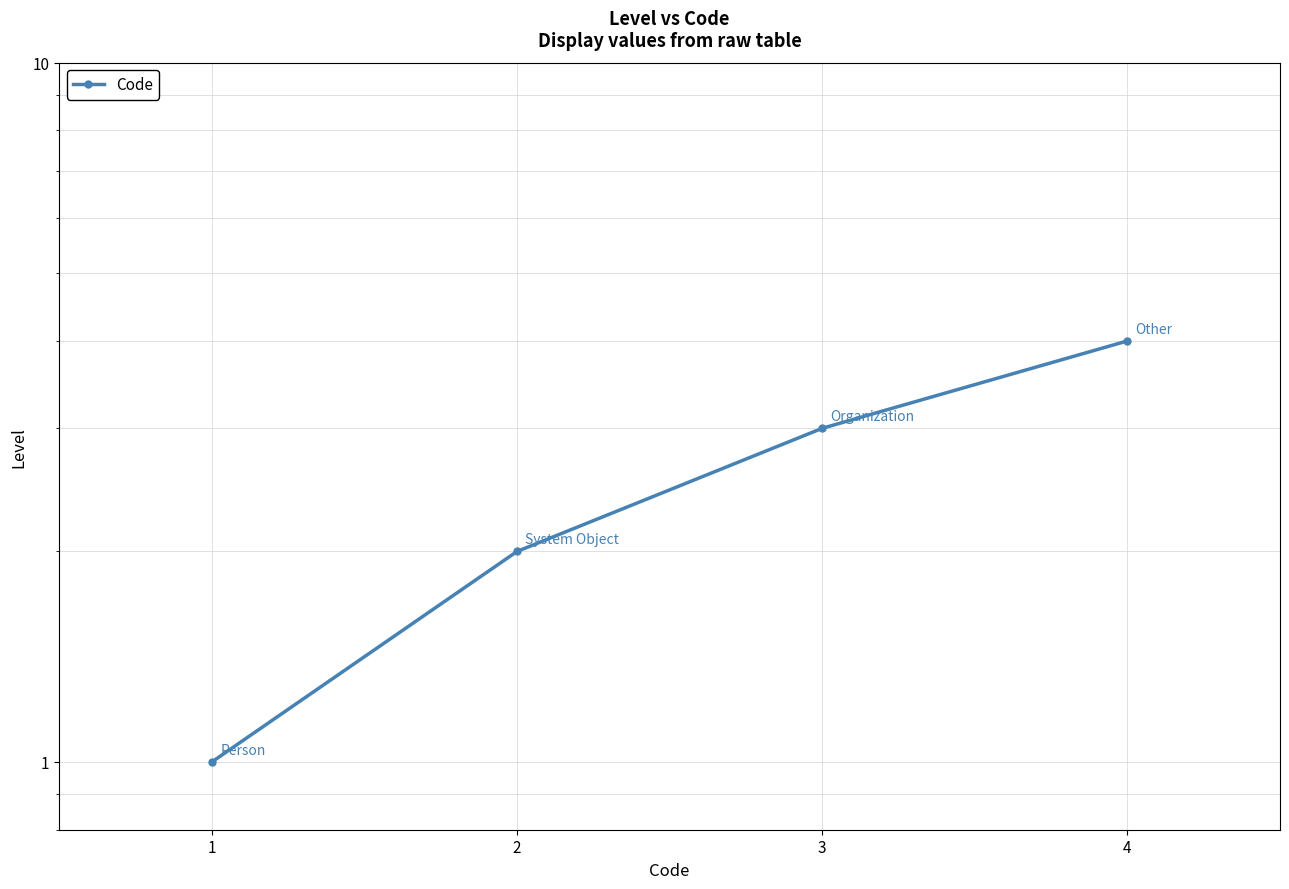

Rank the categories by value from highest to lowest.

4, 3, 2, 1